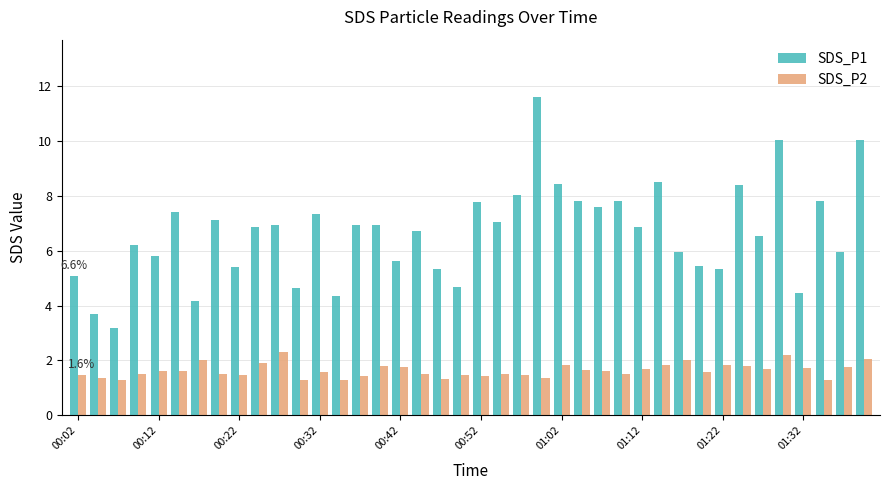

Does the chart contain any negative values?

No